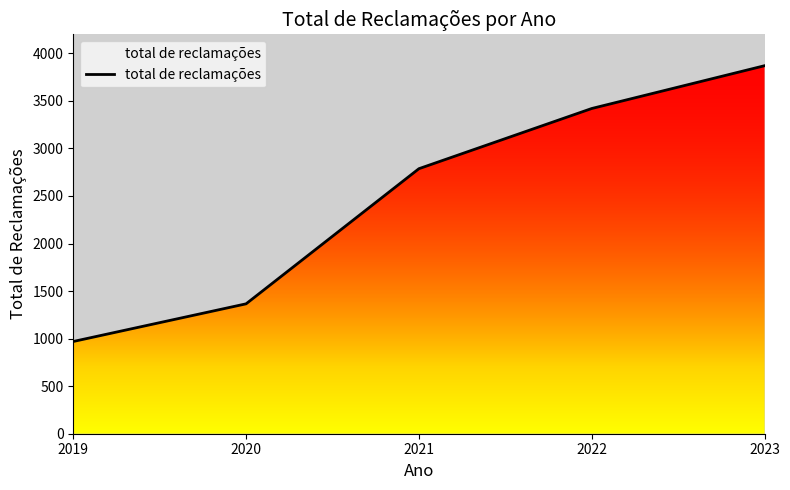

List the labels in order of value, largest first.

2023, 2022, 2021, 2020, 2019